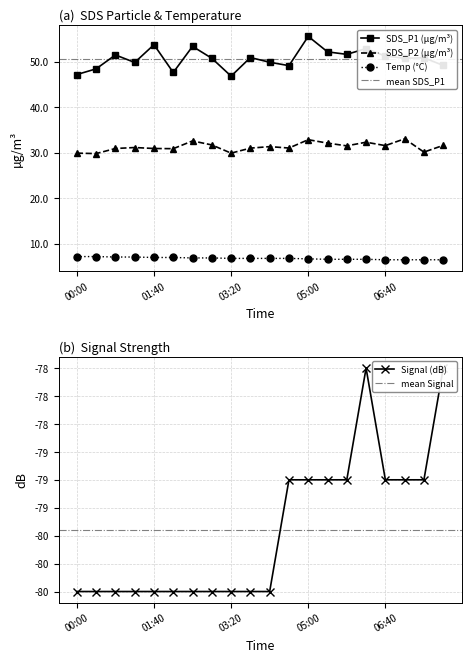

What are all the series names shown in the legend?

SDS_P1, SDS_P2, Temp, Signal